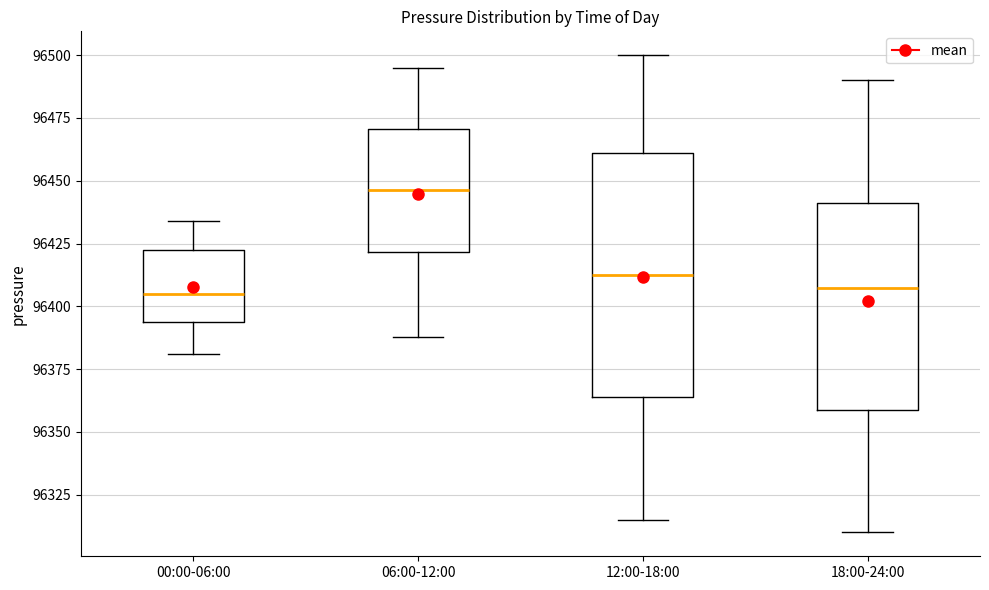

Reading left to right, transcribe this box plot: for each box, give where its median line is, the range the box spans, and where its two whiskers end, as read against the y-axis. The values are not printed on the chart, so give them approximately, as read against the axis.

00:00-06:00: median 96405, box 96395 to 96420, whiskers 96380 to 96435
06:00-12:00: median 96445, box 96420 to 96470, whiskers 96390 to 96495
12:00-18:00: median 96415, box 96365 to 96460, whiskers 96315 to 96500
18:00-24:00: median 96410, box 96360 to 96440, whiskers 96310 to 96490